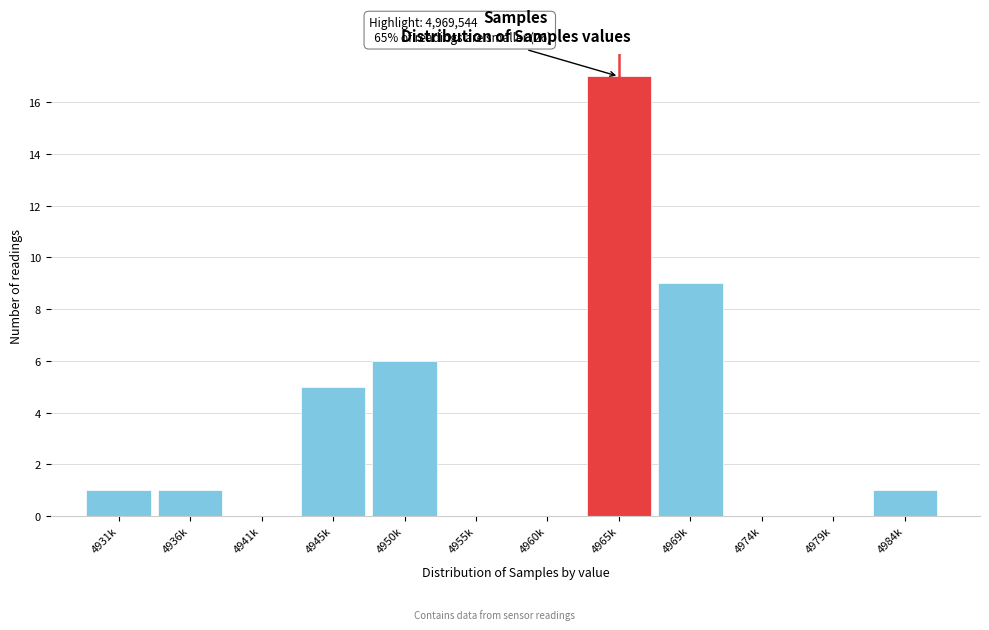

Reading left to right, what are all the values shown in this chart?

4931k=1	4936k=1	4941k=0	4945k=5	4950k=6	4955k=0	4960k=0	4965k=17	4969k=9	4974k=0	4979k=0	4984k=1